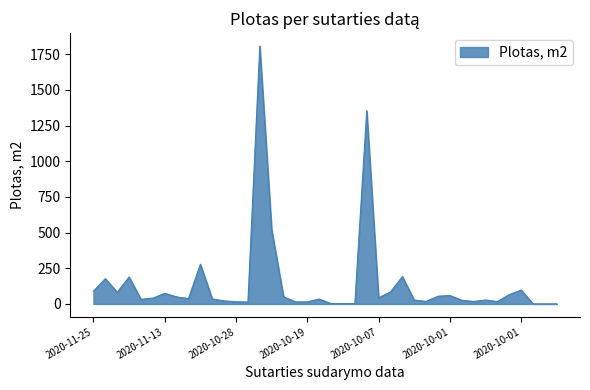

What is the maximum value shown in the chart?

1807.3